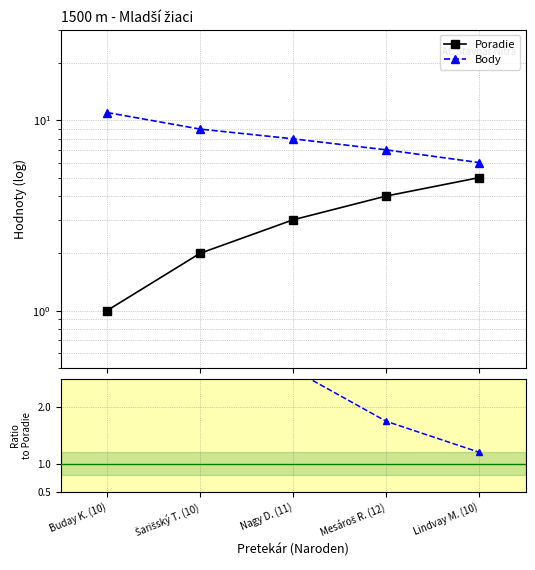

Which has a higher value, Šarišský T. (10) or Lindvay M. (10)?

Lindvay M. (10)